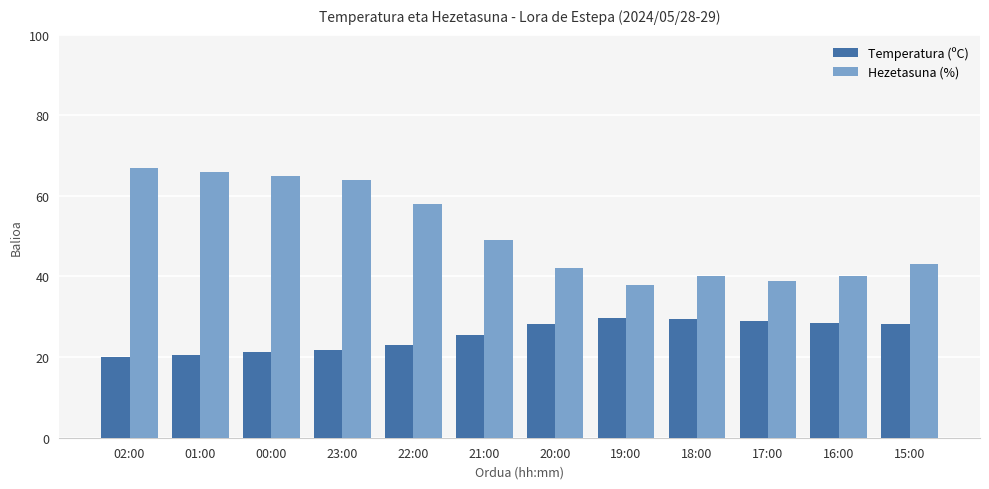

Is the value of Hezetasuna (%) at 15:00 greater than the value of Temperatura (ºC) at 16:00?

Yes